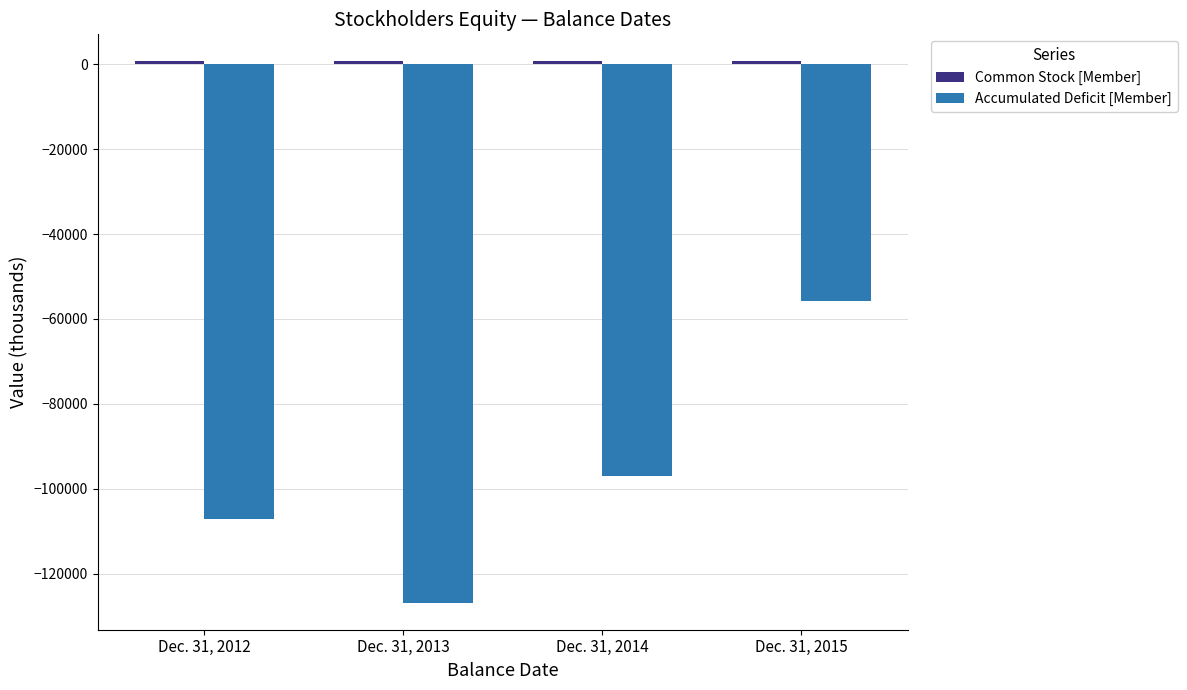

Count the number of data series in this chart.

2